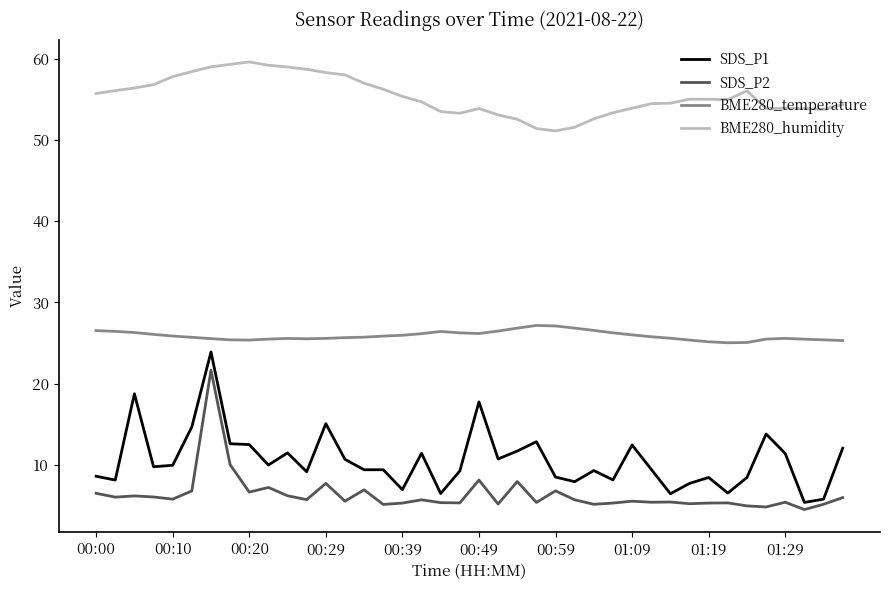

Which series has the largest range (max minus min)?

SDS_P1